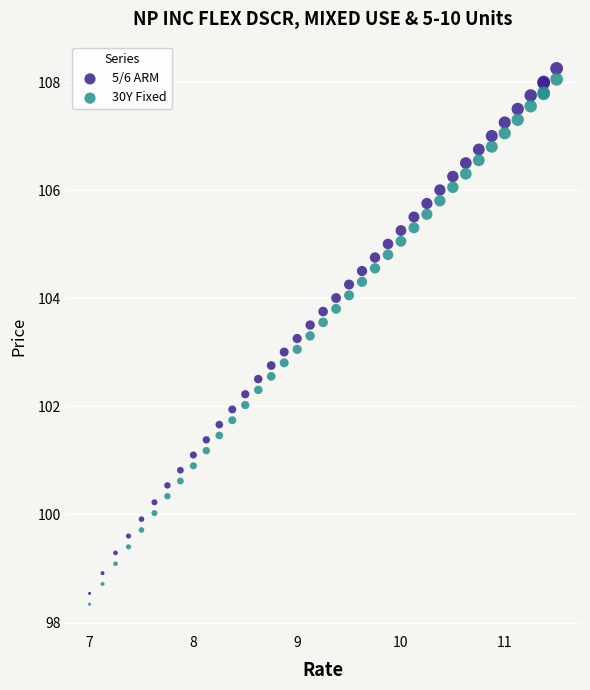

What is the X range (max minus min) for the scatter plot?

4.5